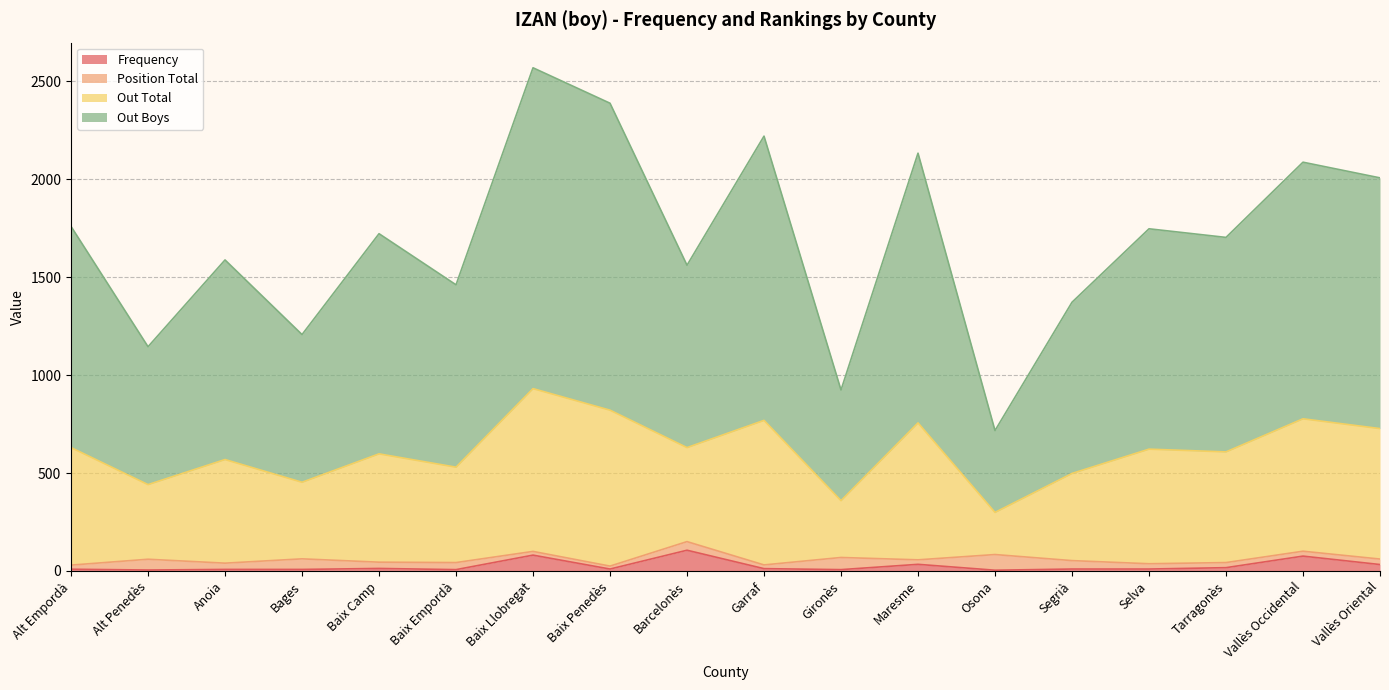

The Out Boys series shows 883 at Alt Empordà. True or false?

False